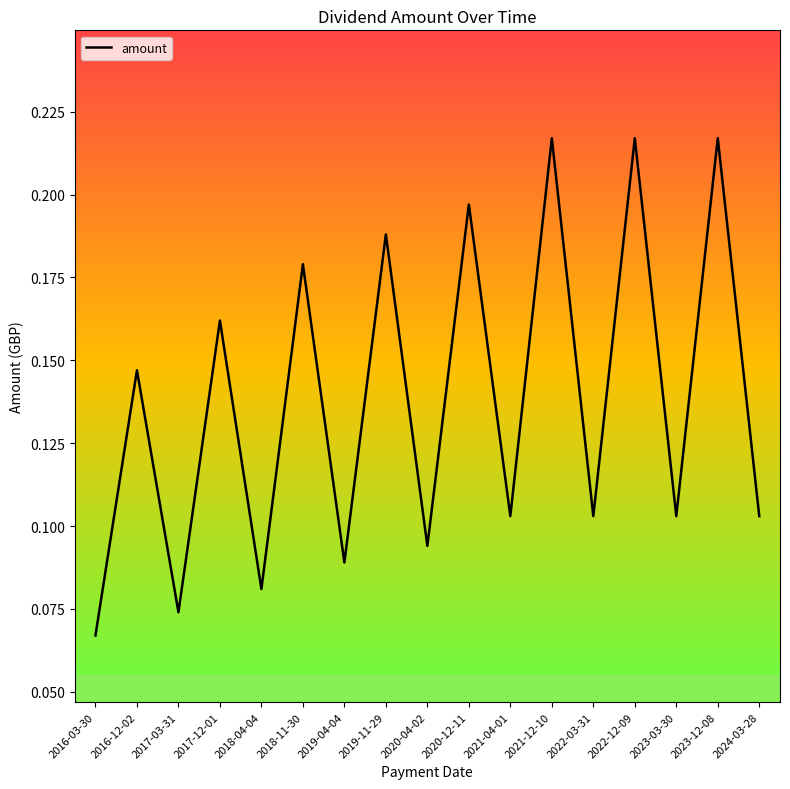

The value at 2022-03-31 is 0.2. True or false?

False